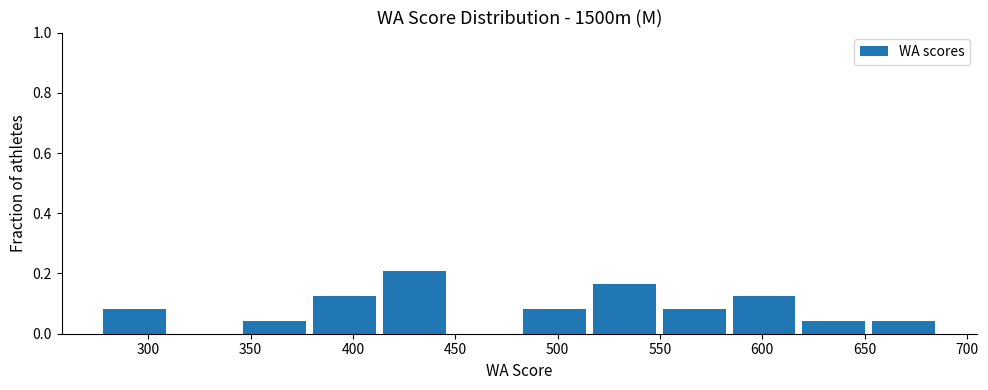

Over which range of the x-axis is the bar tallest?

415 to 450